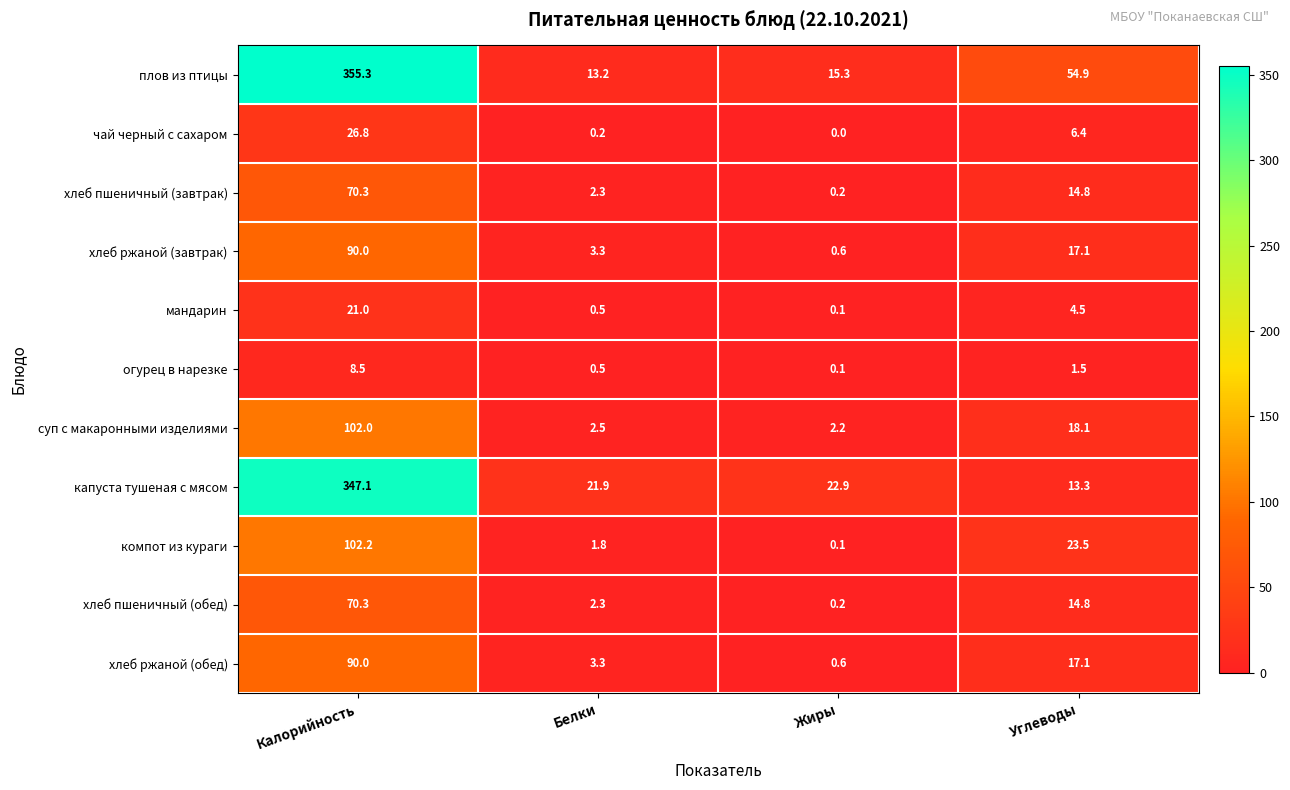

The капуста тушеная с мясом series shows 6.3 at Белки. True or false?

False